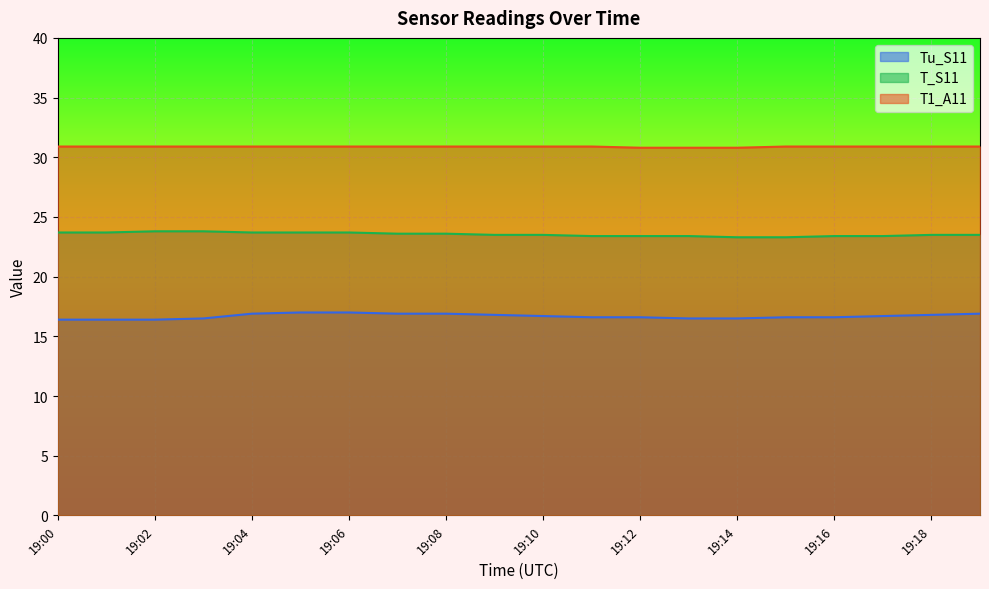

Read the T1_A11 value at 19:05.

30.9